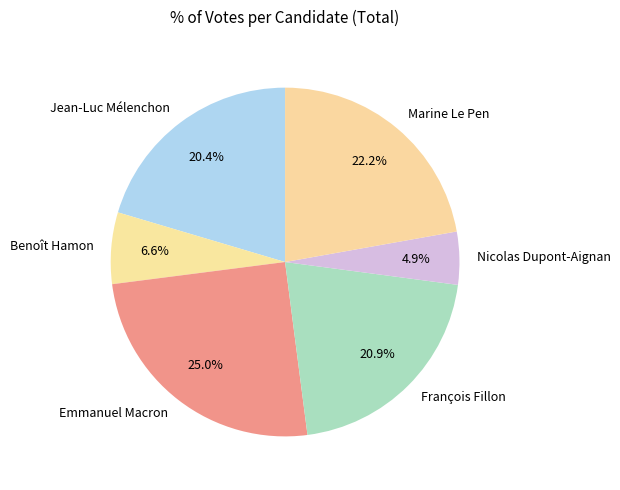

What portion of the pie excludes Nicolas Dupont-Aignan?

95.1%